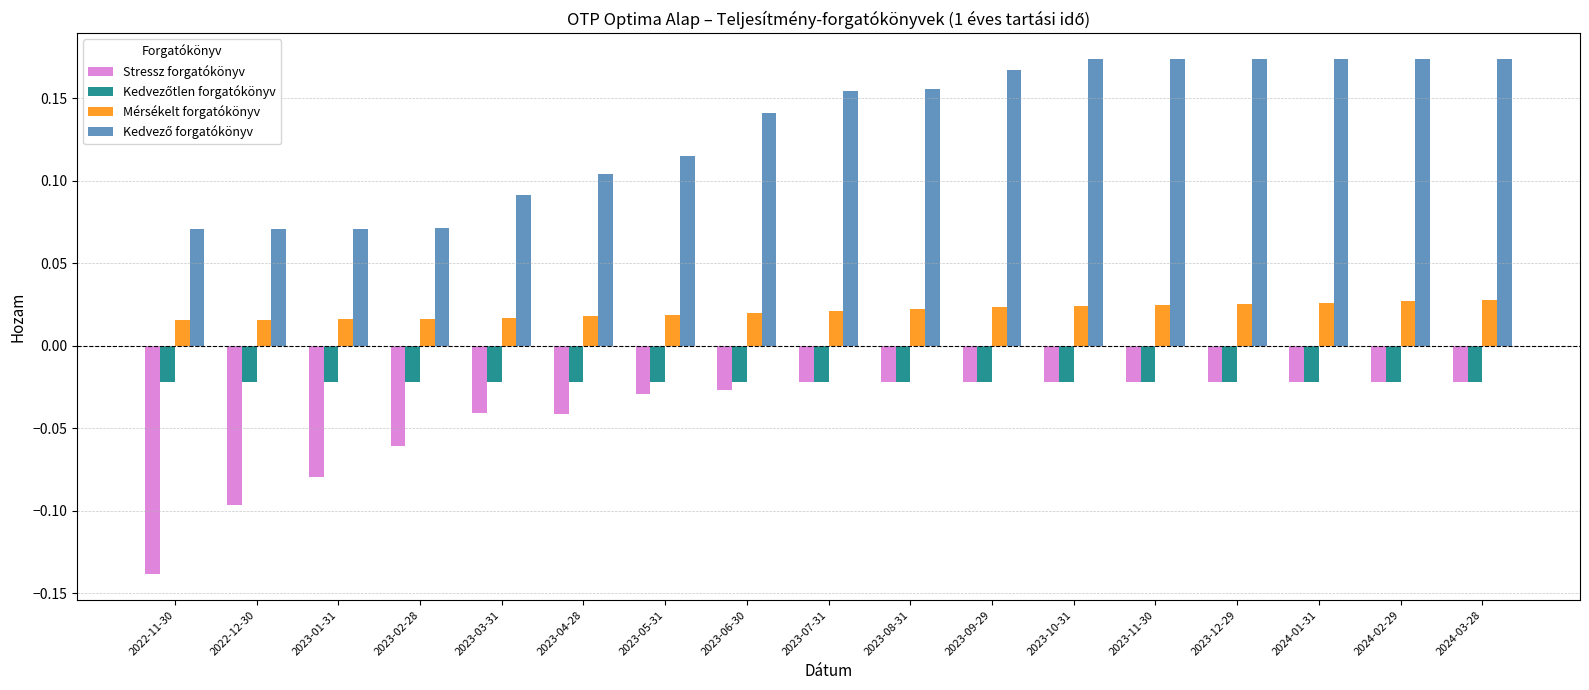

At how many categories does at least one series exceed 0?

17